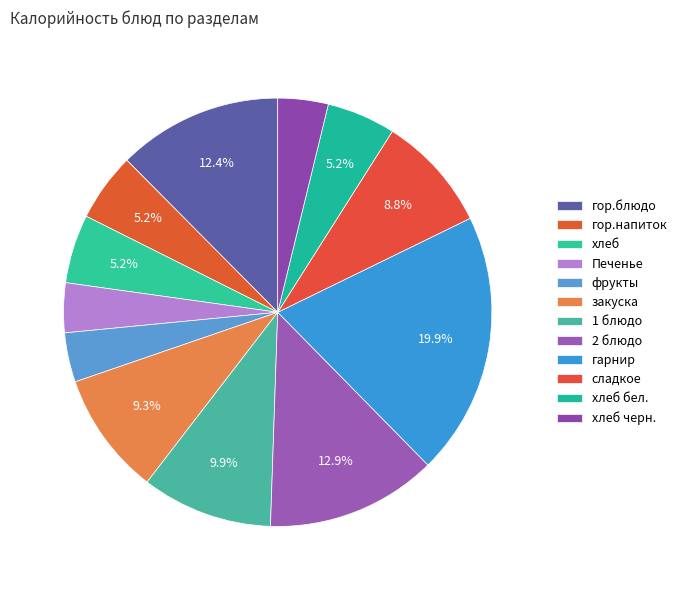

Count the number of slices in the pie.

12